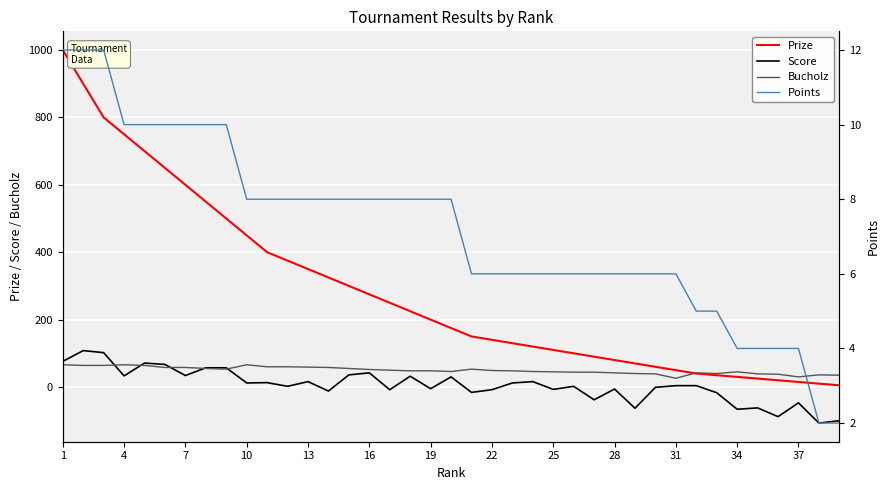

True or false: Score and Prize intersect in this chart.

False